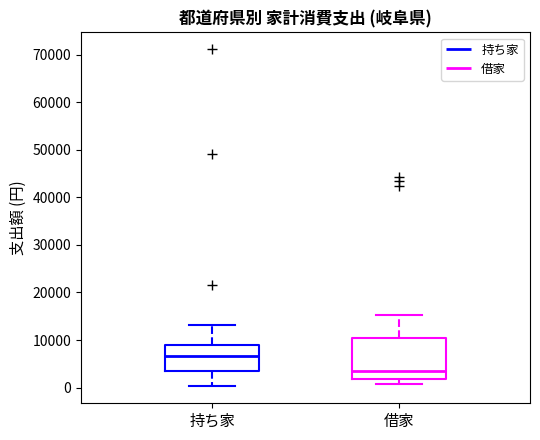

Which box's median line is the lowest?

借家